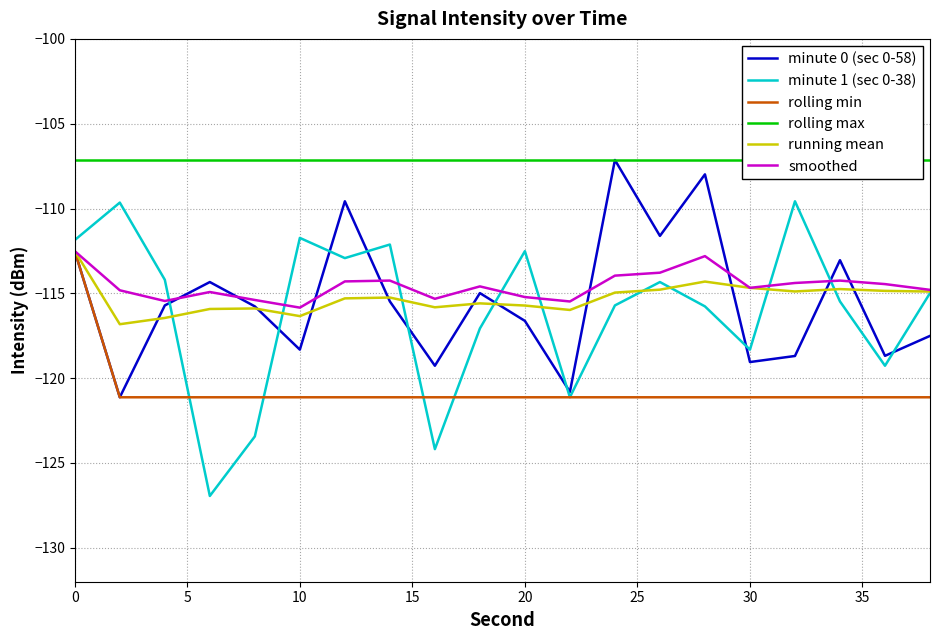

Count the number of categories in the chart.

20